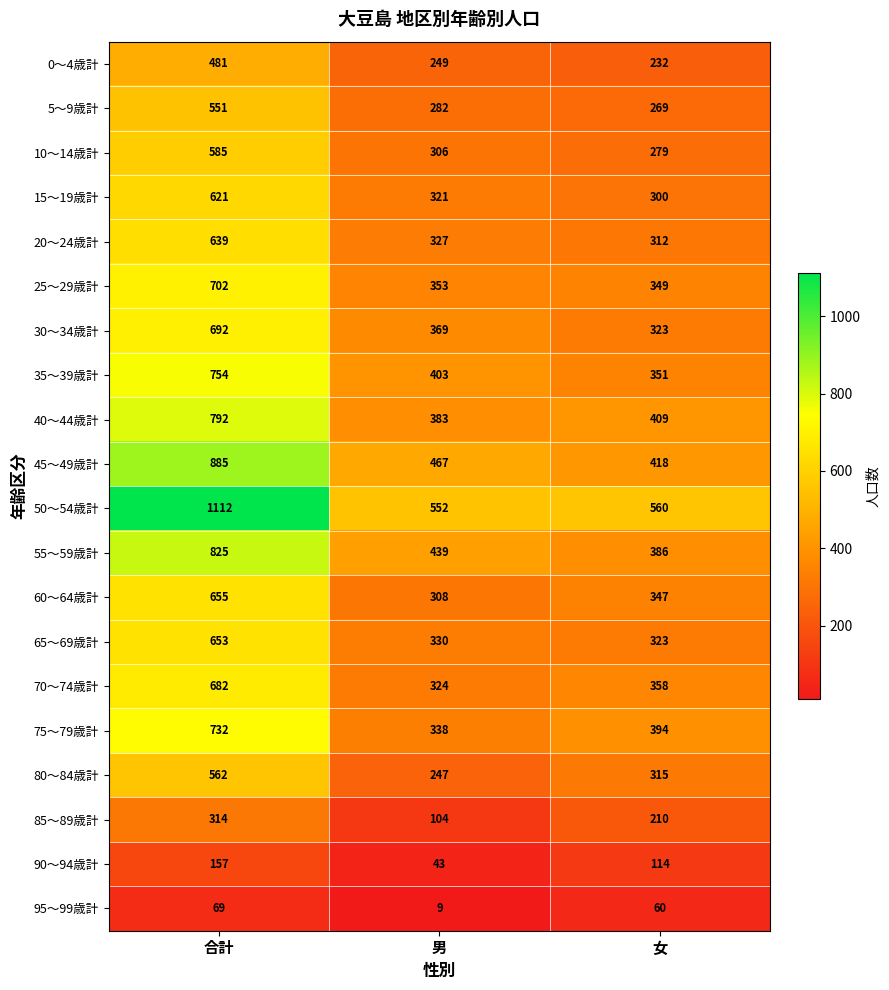

The value of 85～89歳計 at 合計 is 314. True or false?

True